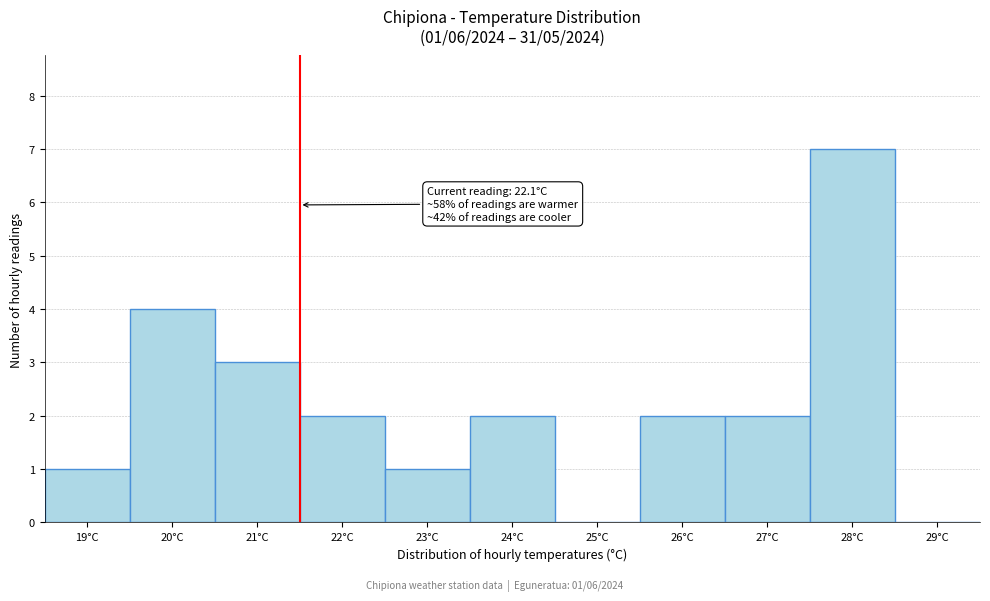

Reading left to right, extract all data points from this chart.

19°C=1	20°C=4	21°C=3	22°C=2	23°C=1	24°C=2	25°C=0	26°C=2	27°C=2	28°C=7	29°C=0